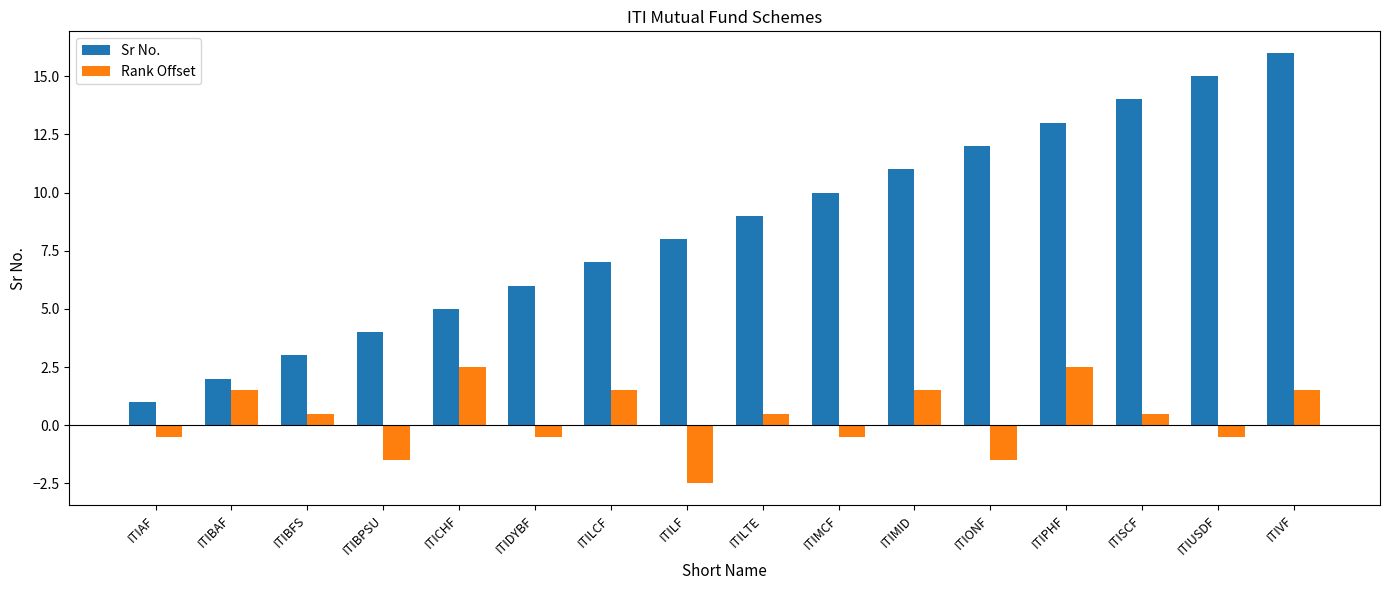

What are all the series names shown in the legend?

Sr No., Rank Offset